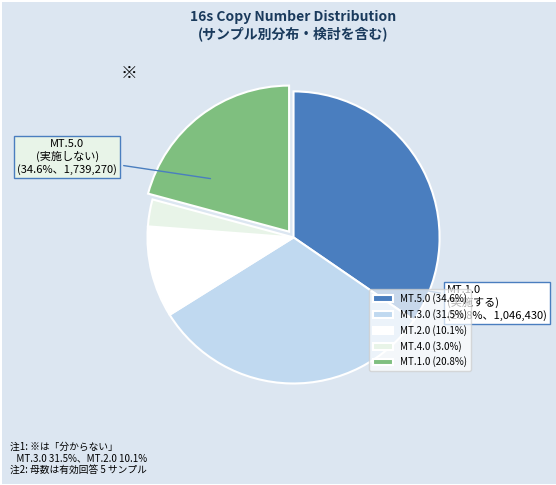

Which has a higher value, MT.2.0 or MT.3.0?

MT.3.0